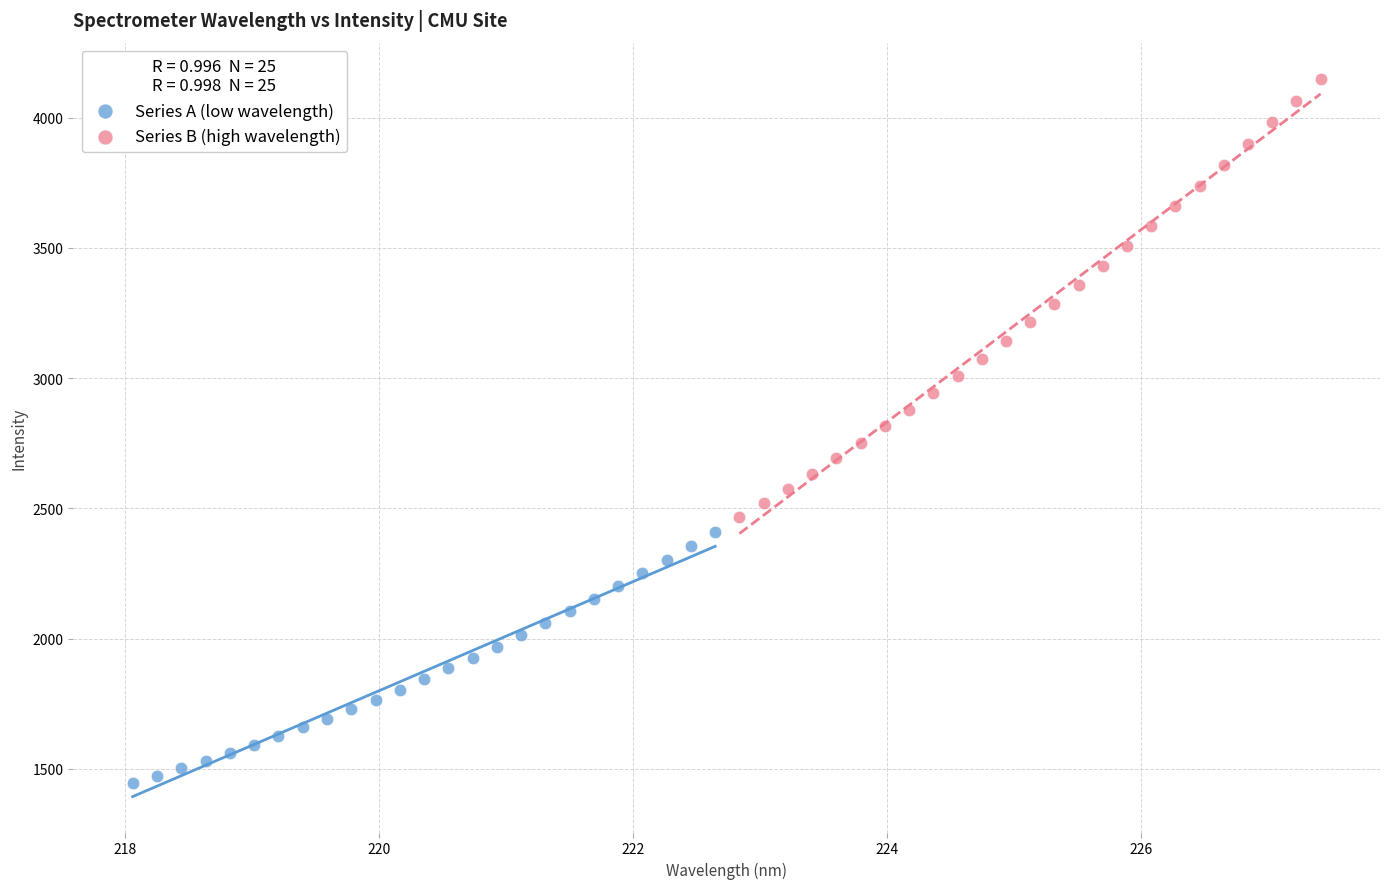

What are all the series names shown in the legend?

Series A (low wavelength), Series B (high wavelength)